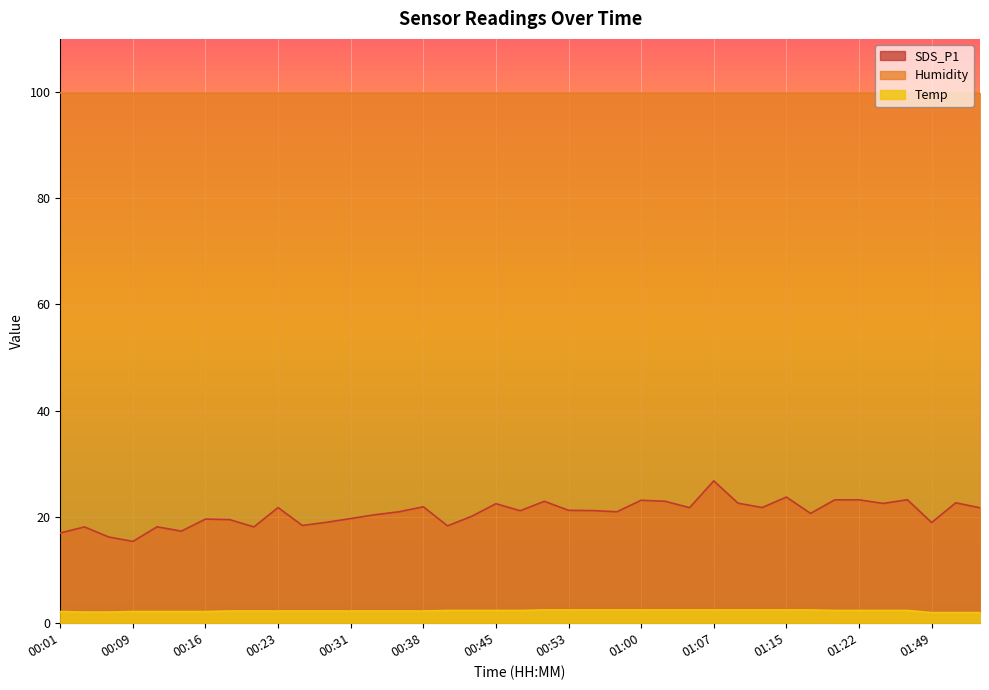

What is the label of the 6th point from the left?

00:14